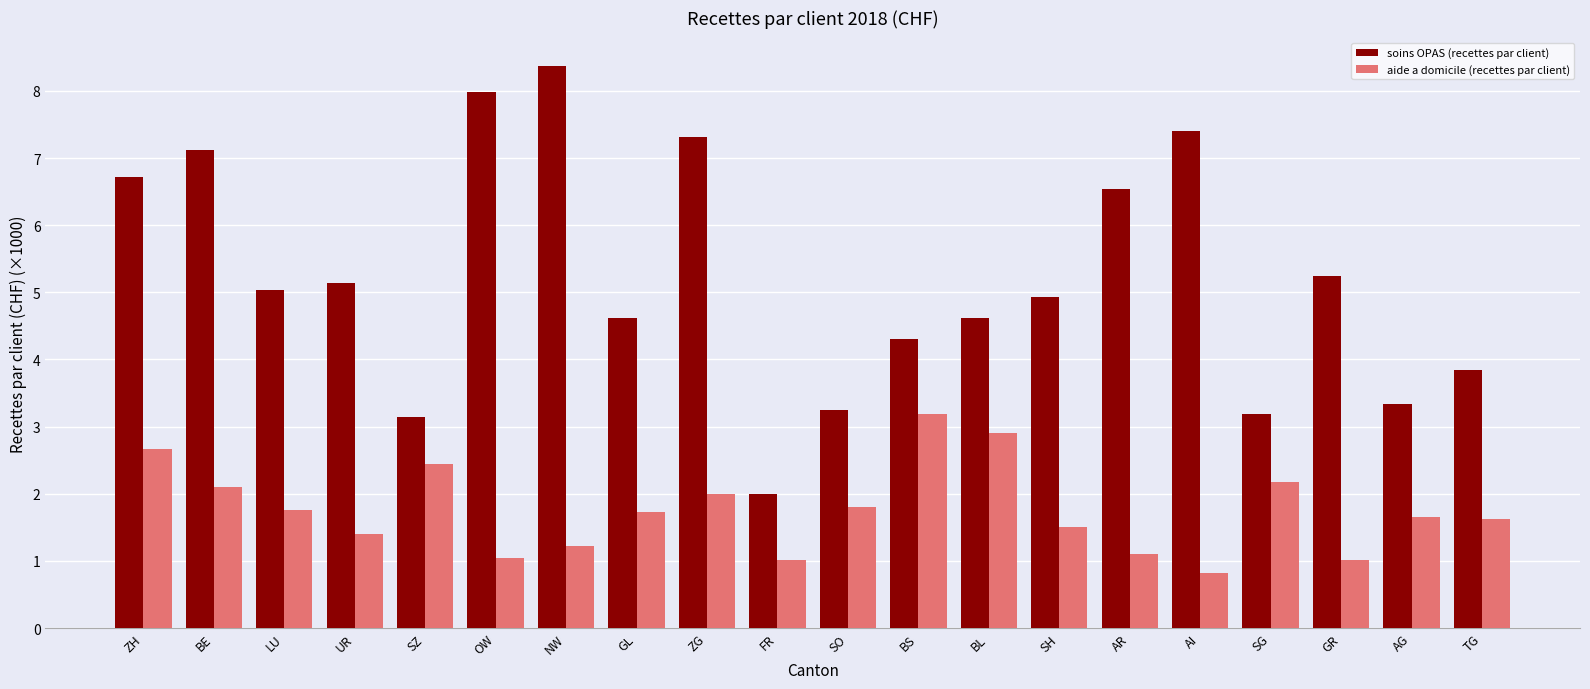

Count the number of data series in this chart.

2